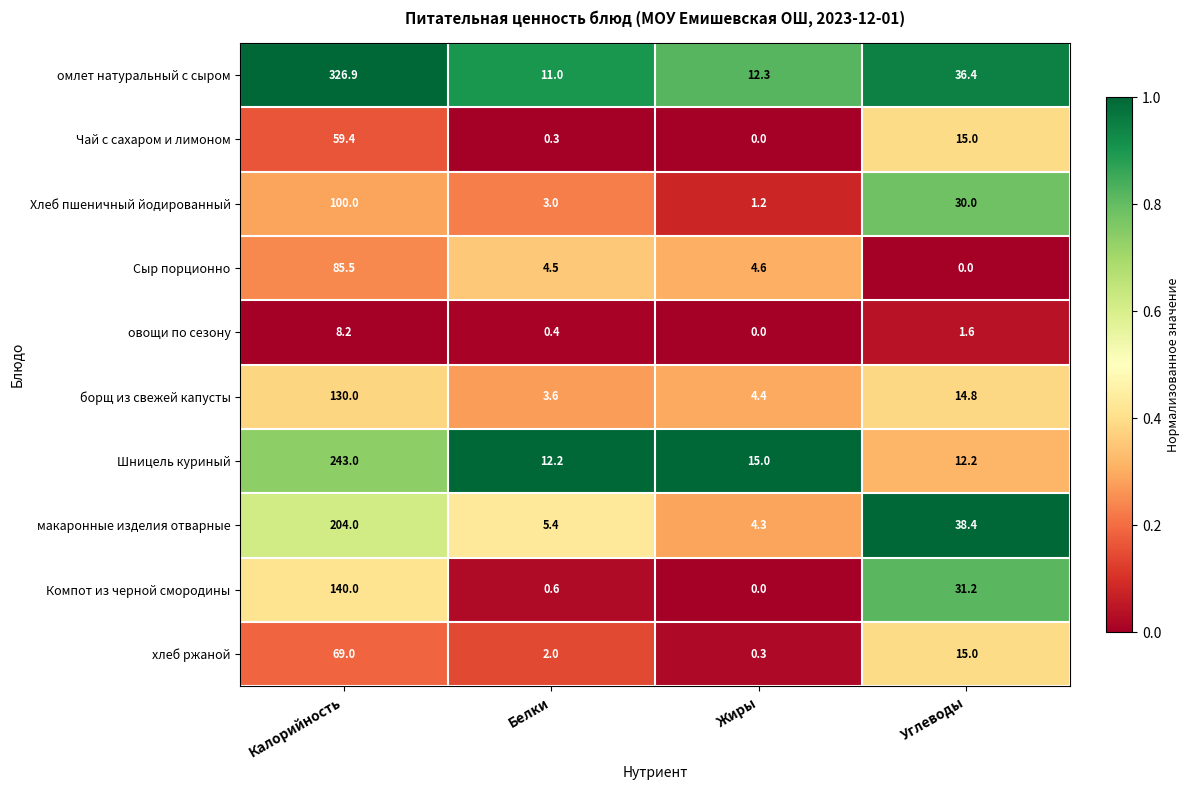

At which category does the chart reach its peak across all series?

Калорийность